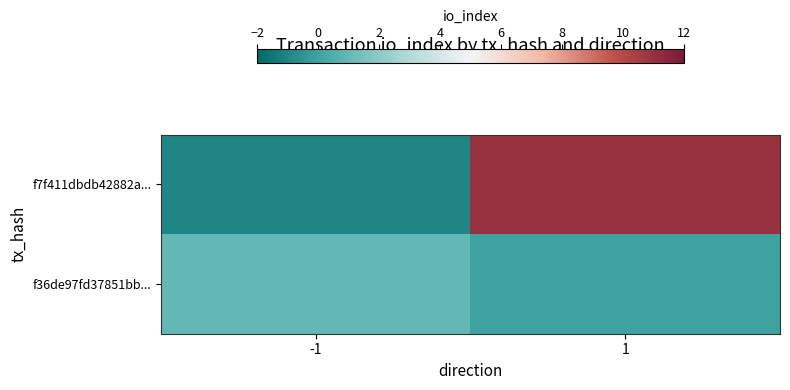

At how many categories does at least one series exceed 9?

1